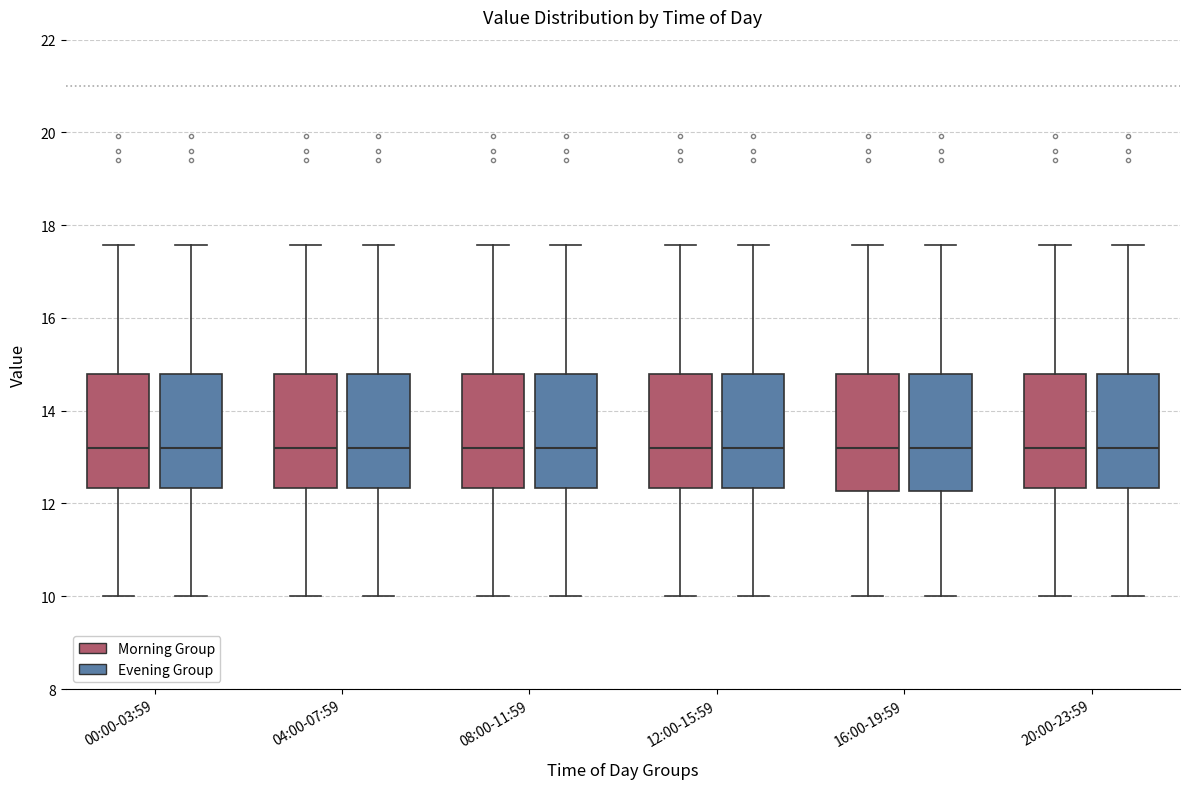

Reading left to right, transcribe this box plot: for each box, give where its median line is, the range the box spans, and where its two whiskers end, as read against the y-axis. The values are not printed on the chart, so give them approximately, as read against the axis.

00:00-03:59 (Morning Group): median 13.2, box 12.4 to 14.8, whiskers 10.0 to 17.6
00:00-03:59 (Evening Group): median 13.2, box 12.4 to 14.8, whiskers 10.0 to 17.6
04:00-07:59 (Morning Group): median 13.2, box 12.4 to 14.8, whiskers 10.0 to 17.6
04:00-07:59 (Evening Group): median 13.2, box 12.4 to 14.8, whiskers 10.0 to 17.6
08:00-11:59 (Morning Group): median 13.2, box 12.4 to 14.8, whiskers 10.0 to 17.6
08:00-11:59 (Evening Group): median 13.2, box 12.4 to 14.8, whiskers 10.0 to 17.6
12:00-15:59 (Morning Group): median 13.2, box 12.4 to 14.8, whiskers 10.0 to 17.6
12:00-15:59 (Evening Group): median 13.2, box 12.4 to 14.8, whiskers 10.0 to 17.6
16:00-19:59 (Morning Group): median 13.2, box 12.2 to 14.8, whiskers 10.0 to 17.6
16:00-19:59 (Evening Group): median 13.2, box 12.2 to 14.8, whiskers 10.0 to 17.6
20:00-23:59 (Morning Group): median 13.2, box 12.4 to 14.8, whiskers 10.0 to 17.6
20:00-23:59 (Evening Group): median 13.2, box 12.4 to 14.8, whiskers 10.0 to 17.6